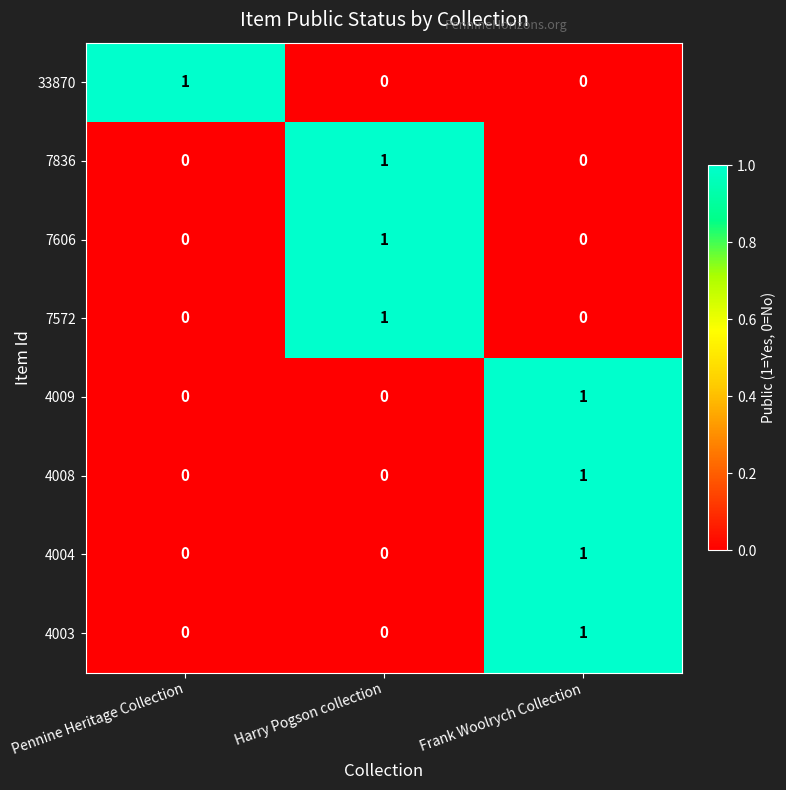

What is the difference between the highest and lowest values at Harry Pogson collection?

1